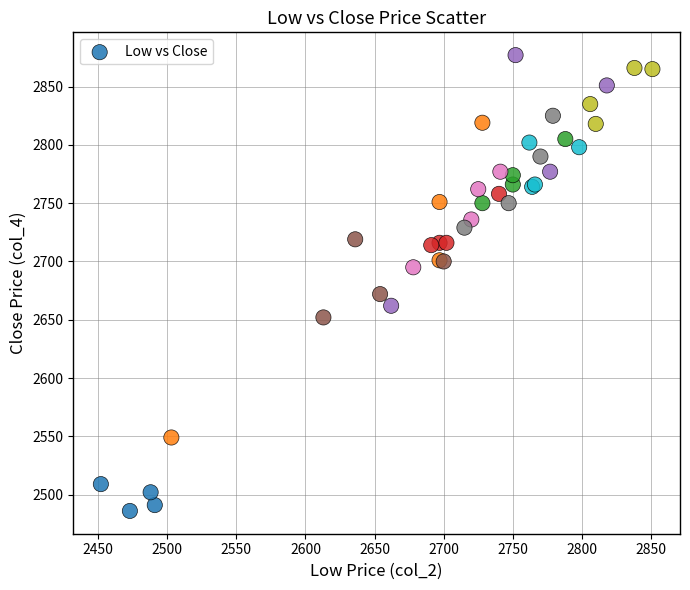

What Y value in the scatter plot is closest to 2681?

2672